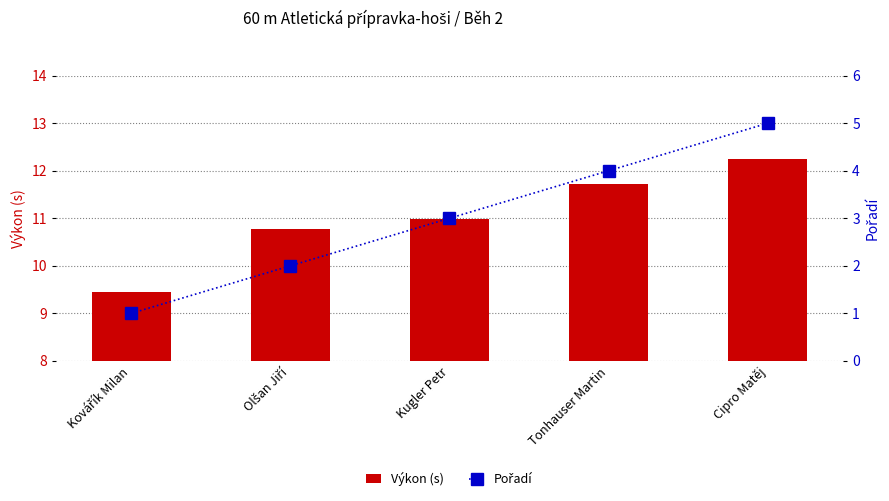

Which series has the largest total across all categories?

Výkon (s)